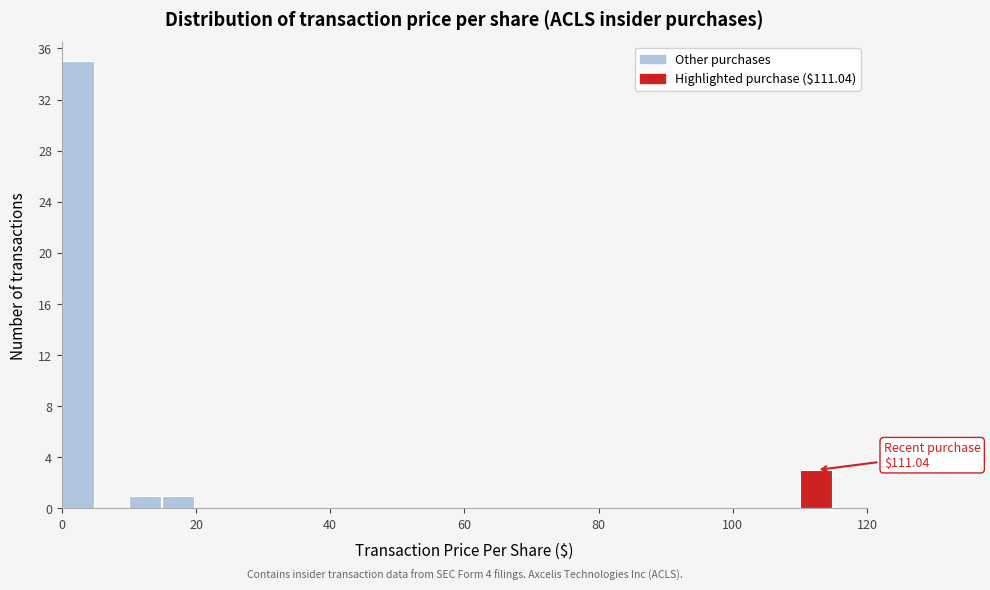

Around what value on the x-axis is the tallest bar? Give the approximate position of its centre, as read against the axis.

2